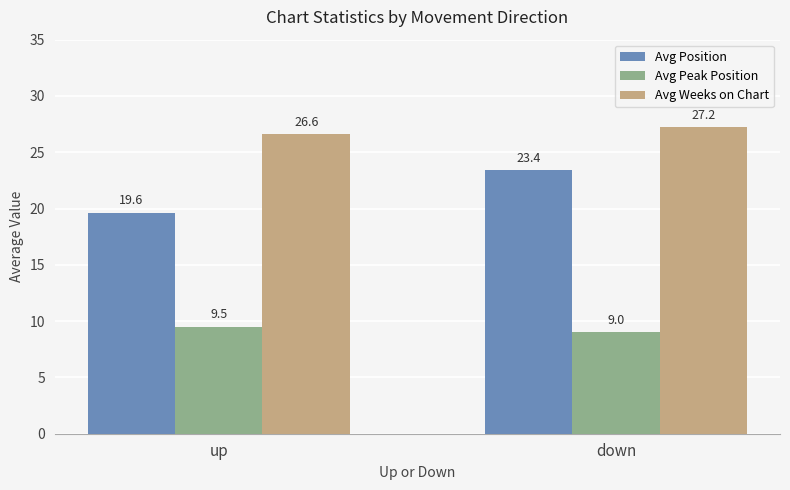

What is the sum of all Avg Peak Position values?

18.5